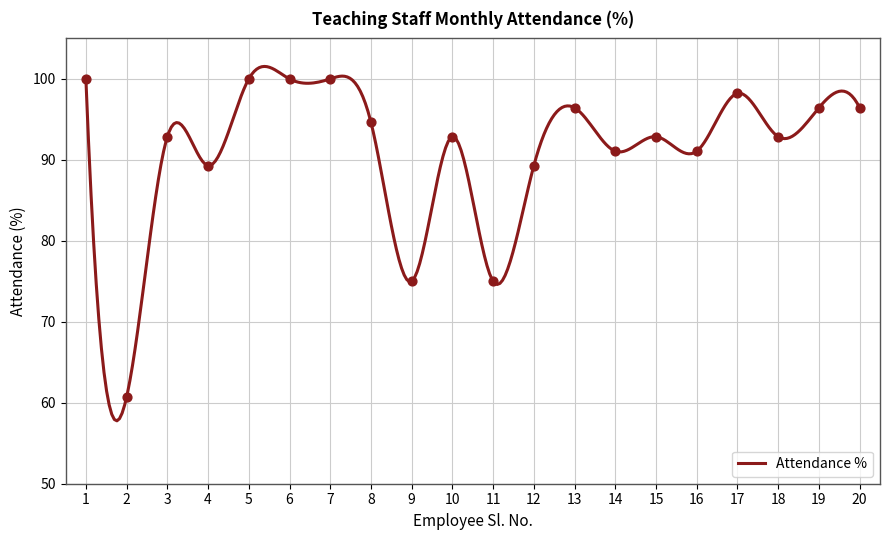

What is the change in value from 2 to 3?

+32.1